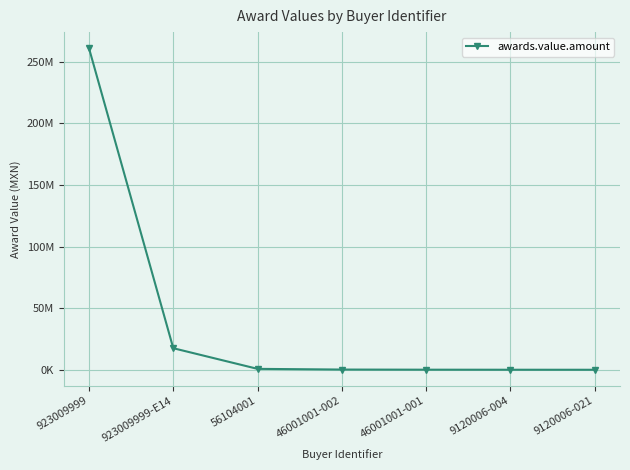

Is this an area chart (filled region under the line)?

No